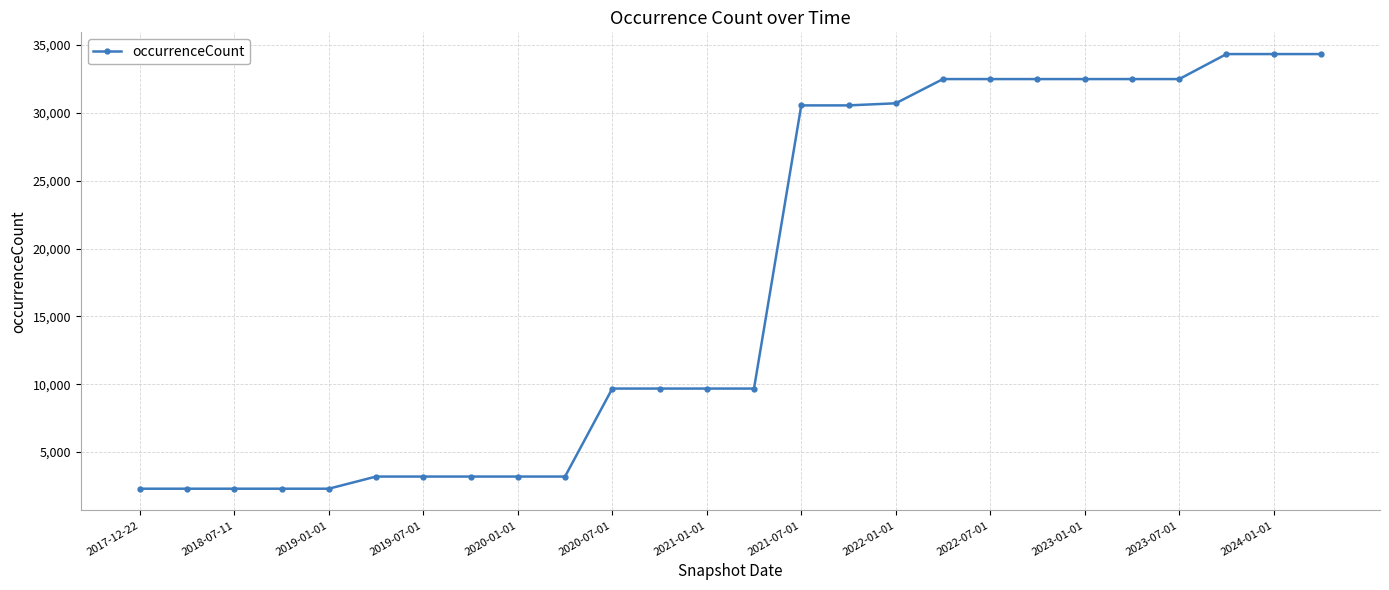

What is the minimum value shown in the chart?

2291